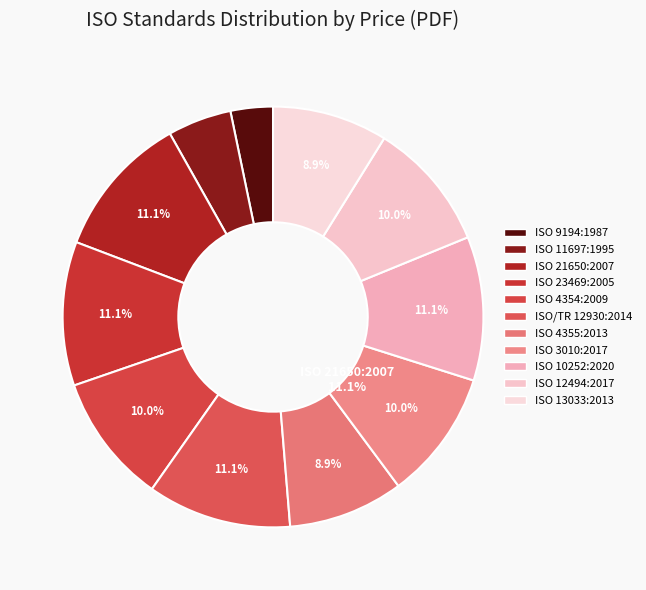

Which slice is the largest?

ISO 21650:2007